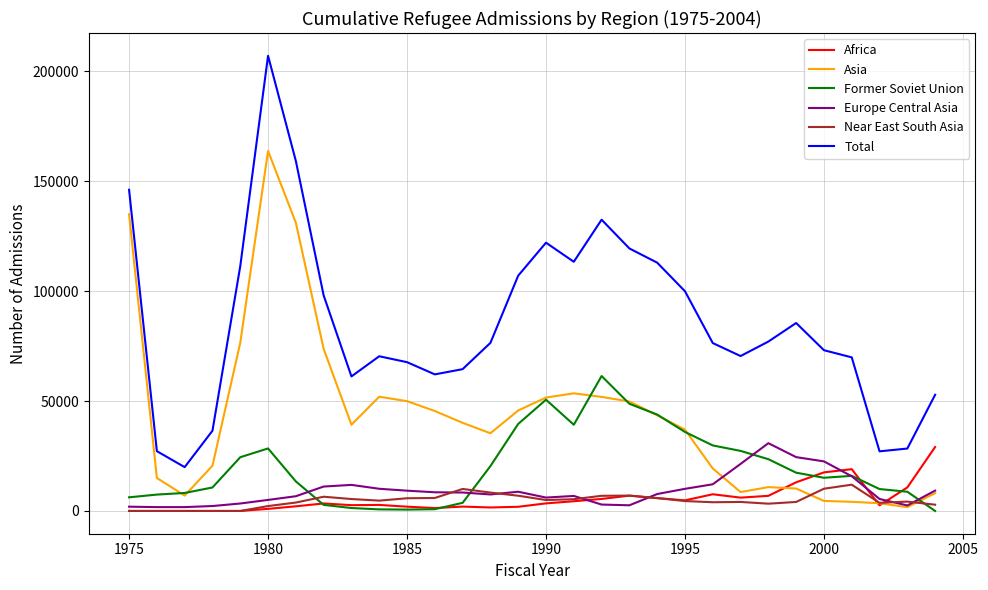

Which series has the largest total across all categories?

Total